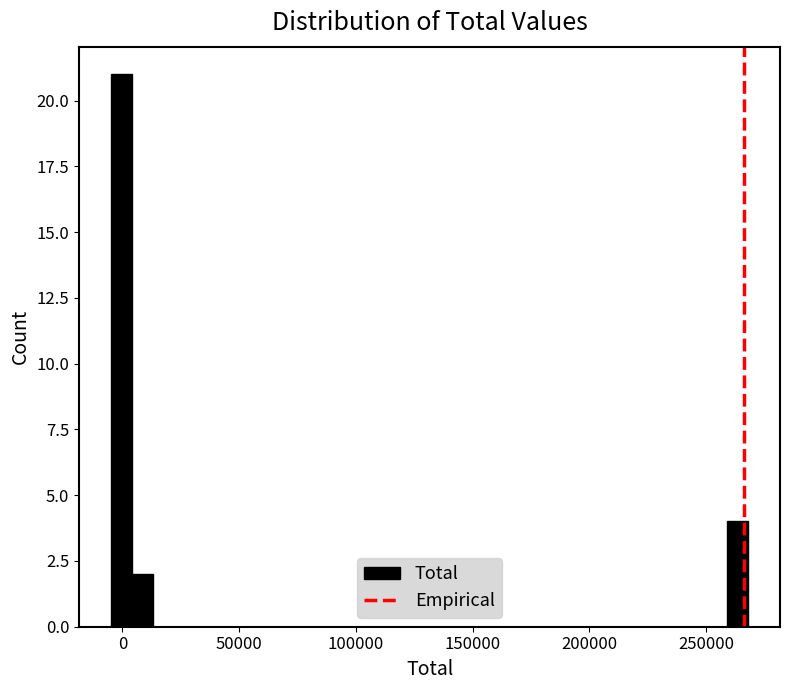

Read against the x-axis, roughly where is the centre of the tallest bar?

0